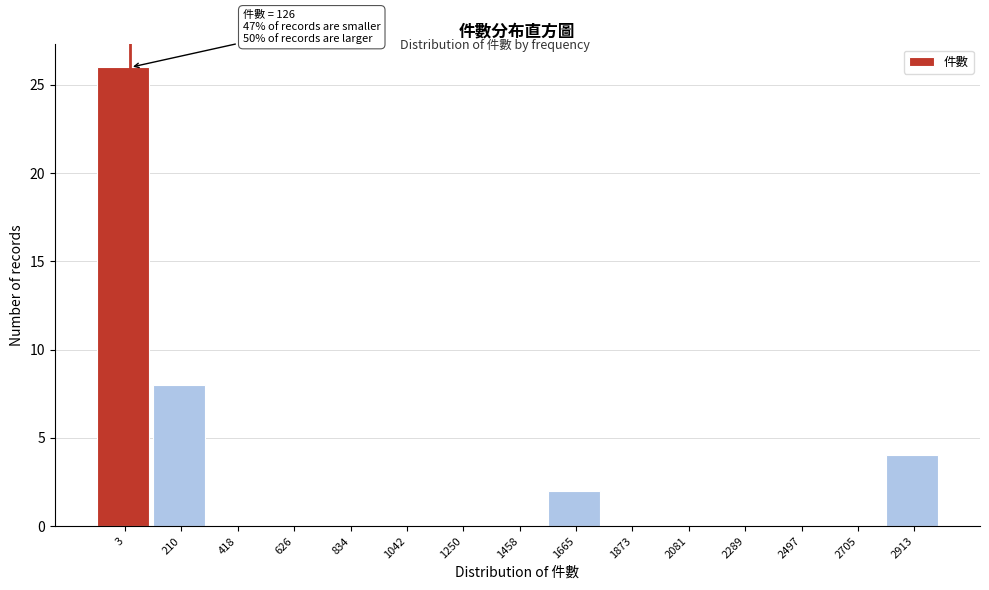

Reading left to right, transcribe all the data shown in this chart.

3=26	210=8	418=0	626=0	834=0	1042=0	1250=0	1458=0	1665=2	1873=0	2081=0	2289=0	2497=0	2705=0	2913=4